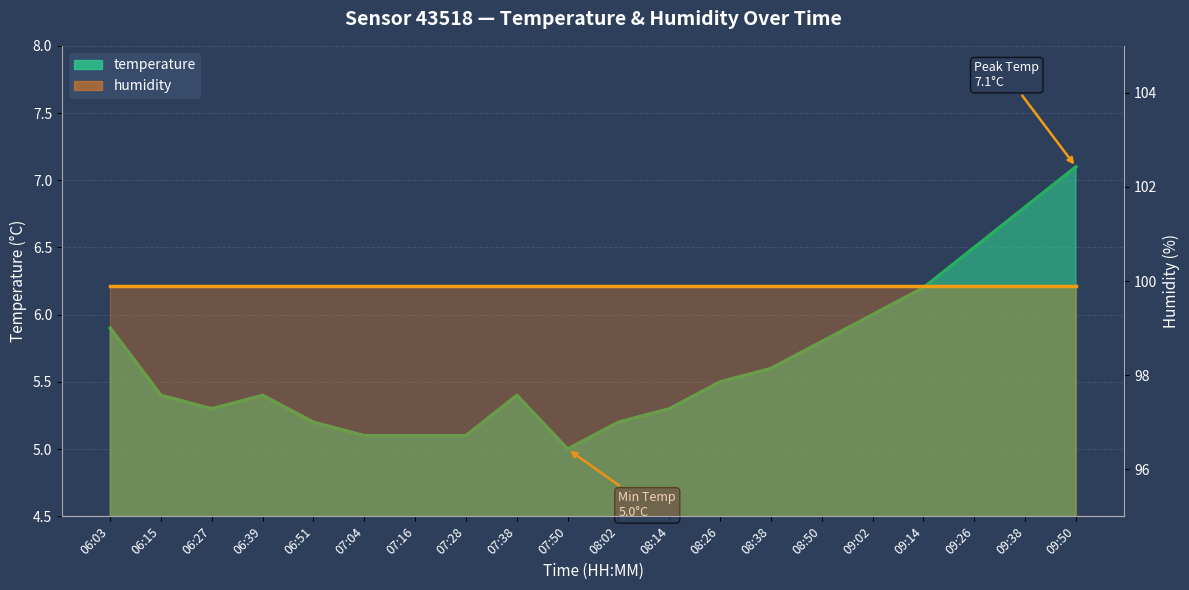

Reading left to right, extract all data points from this chart.

06:03=5.9	06:15=5.4	06:27=5.3	06:39=5.4	06:51=5.2	07:04=5.1	07:16=5.1	07:28=5.1	07:38=5.4	07:50=5.0	08:02=5.2	08:14=5.3	08:26=5.5	08:38=5.6	08:50=5.8	09:02=6.0	09:14=6.2	09:26=6.5	09:38=6.8	09:50=7.1